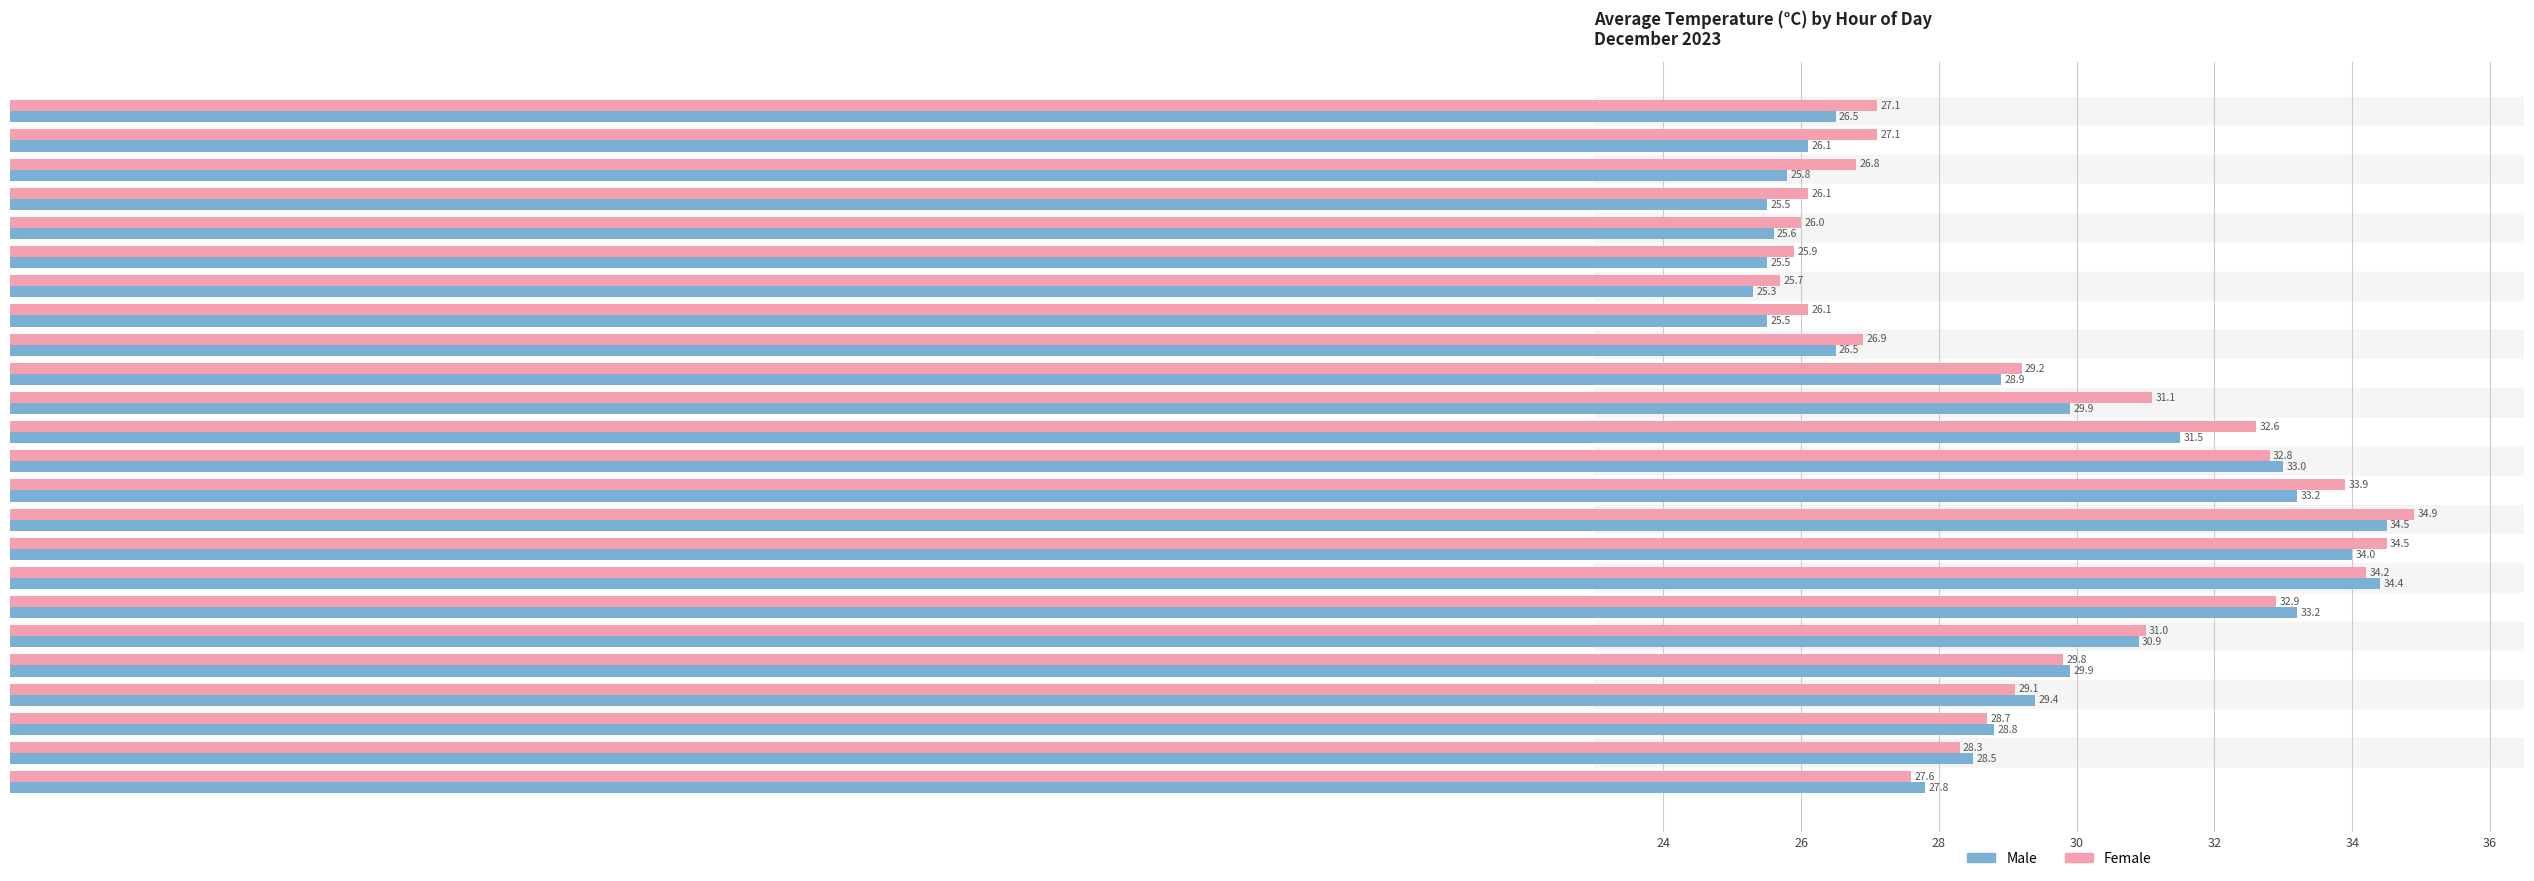

True or false: Male has a value of 34.5 at 14:00.

True